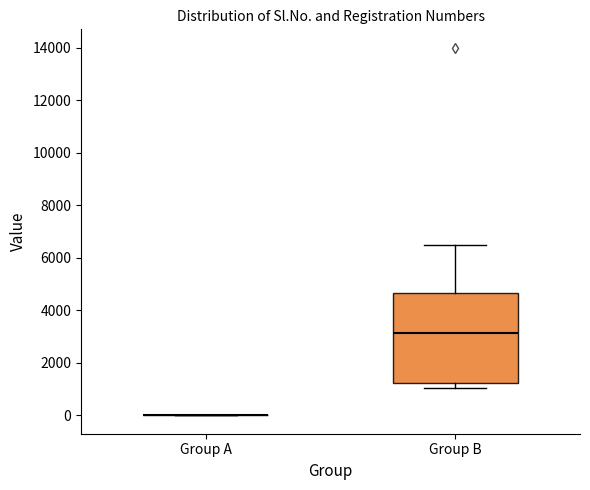

Reading left to right, transcribe this box plot: for each box, give where its median line is, the range the box spans, and where its two whiskers end, as read against the y-axis. The values are not printed on the chart, so give them approximately, as read against the axis.

Group A: box collapsed to a line at 0, whiskers 0 to 0
Group B: median 3200, box 1200 to 4600, whiskers 1000 to 6600